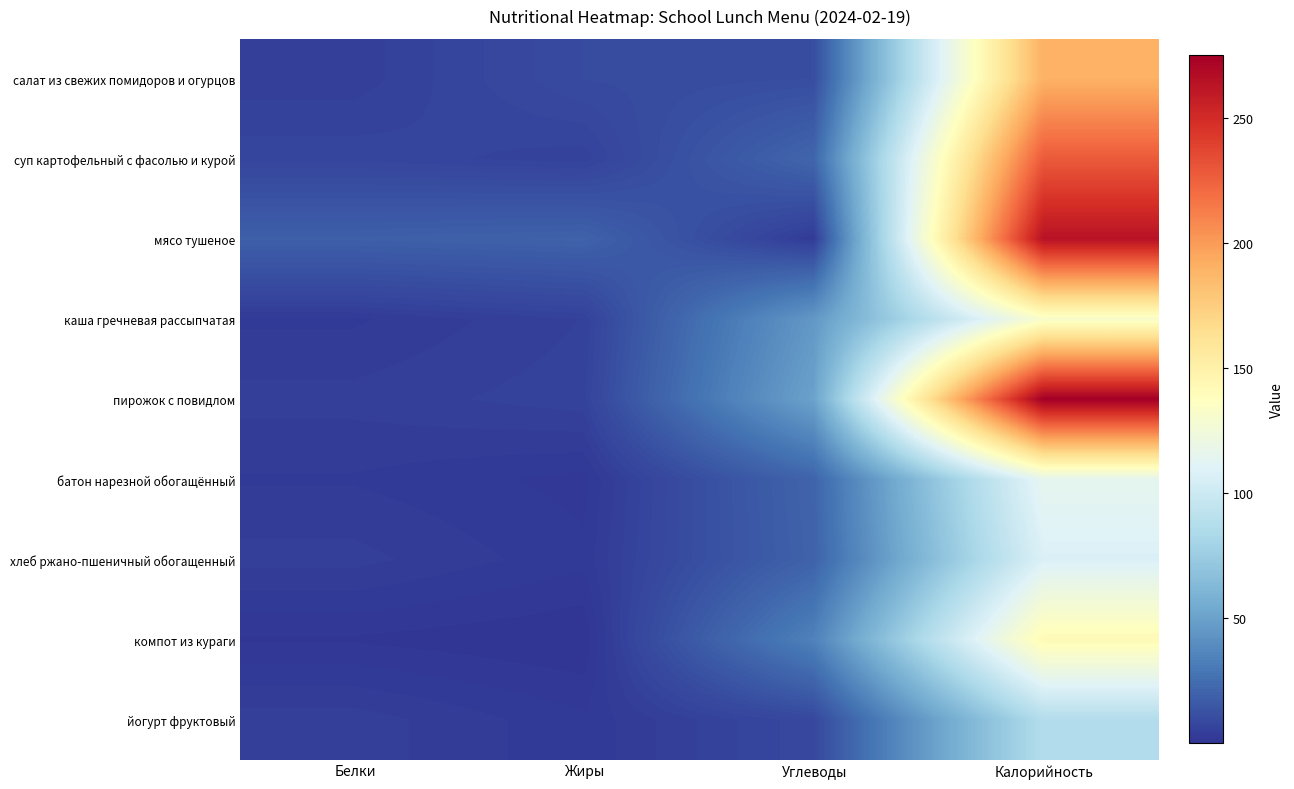

What is the difference between the highest and lowest values at Калорийность?

188.0